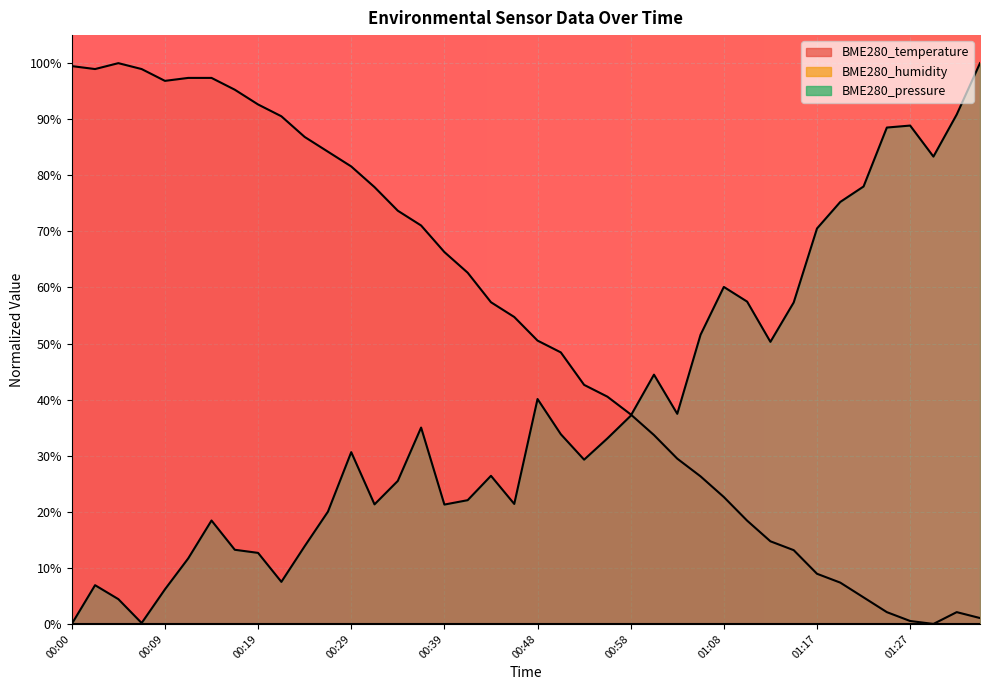

Which series has the widest spread of values?

BME280_temperature